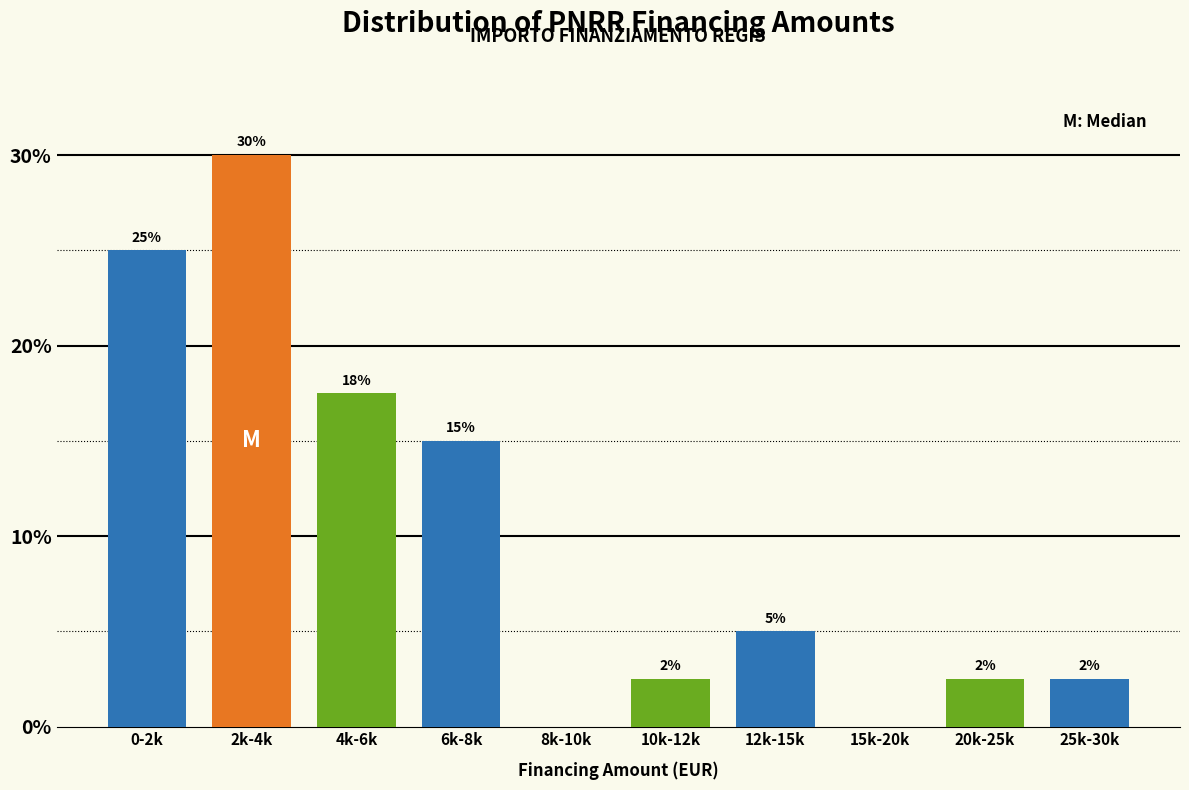

At which category does the chart reach its peak across all series?

2k-4k